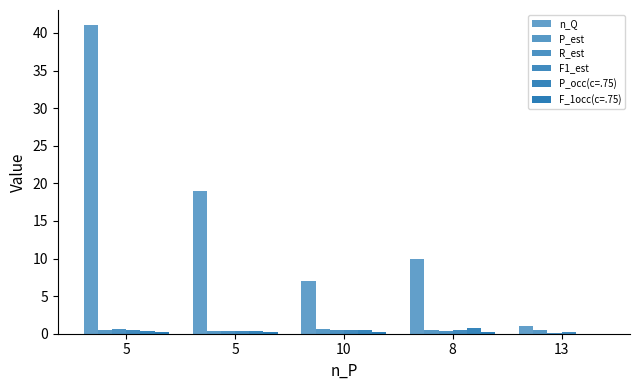

Are the bars grouped side by side (vs. stacked)?

Yes